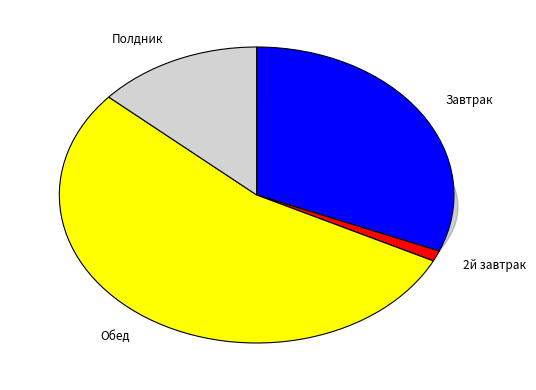

What is the ratio of the value at Полдник to the value at Обед?

0.2